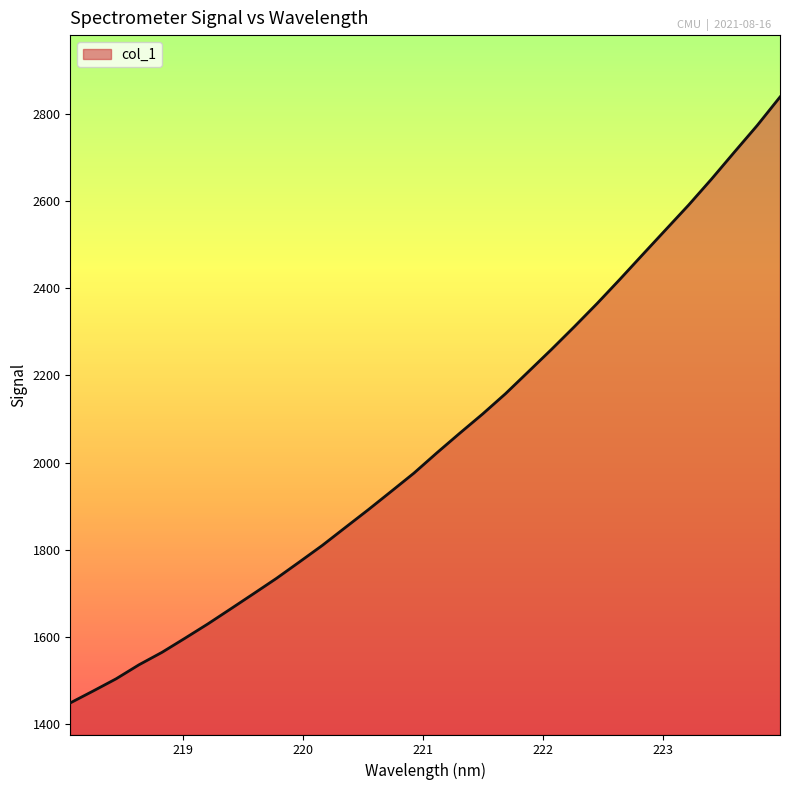

What is the difference between the maximum and minimum values?

1389.5